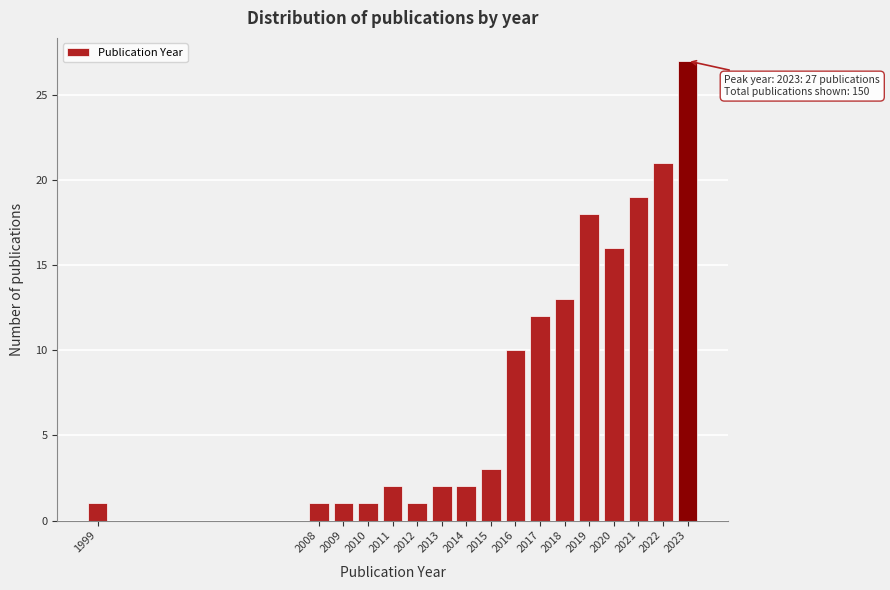

Reading left to right, transcribe all the data shown in this chart.

1999=1	2008=1	2009=1	2010=1	2011=2	2012=1	2013=2	2014=2	2015=3	2016=10	2017=12	2018=13	2019=18	2020=16	2021=19	2022=21	2023=27